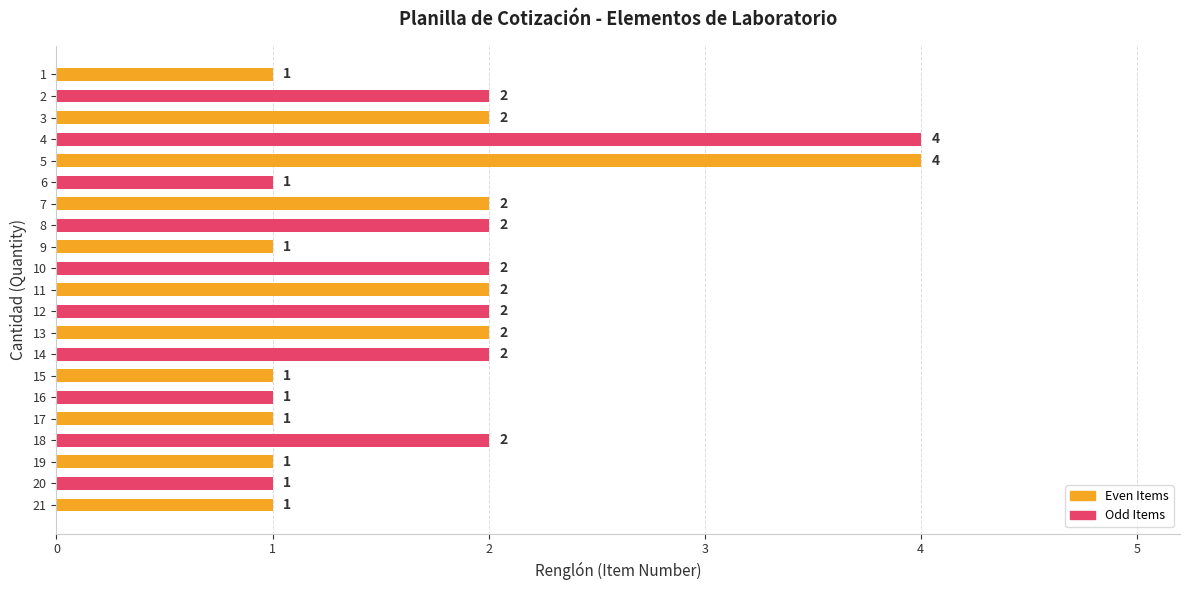

What is the greatest value displayed?

4